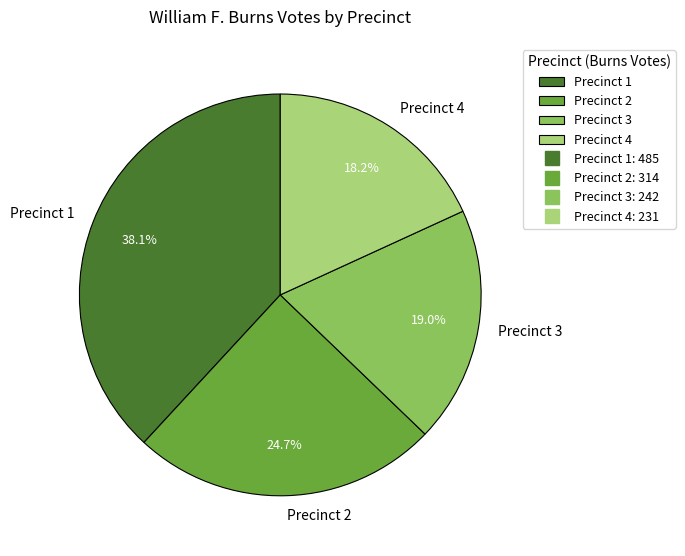

Count the number of slices in the pie.

4